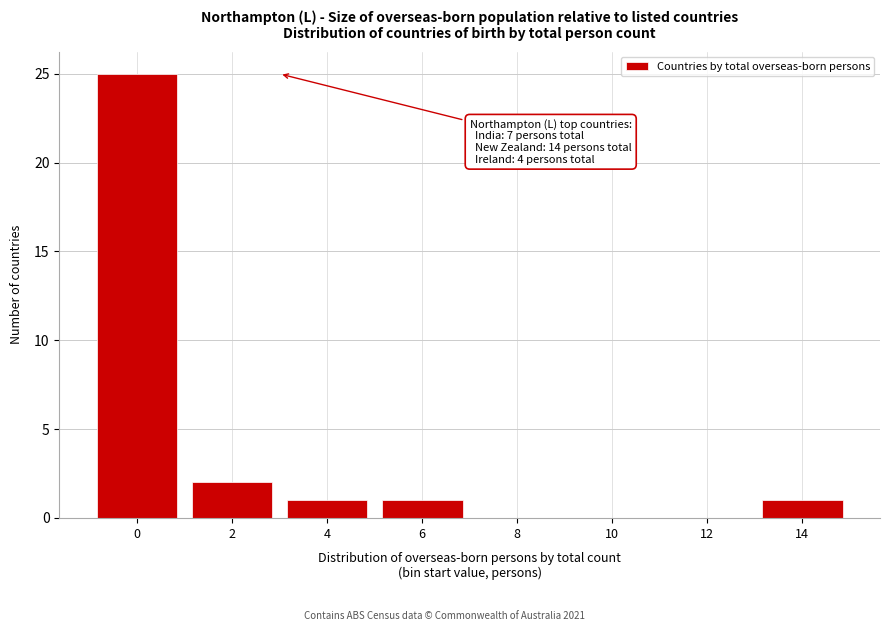

Reading left to right, extract all data points from this chart.

0=25	2=2	4=1	6=1	8=0	10=0	12=0	14=1